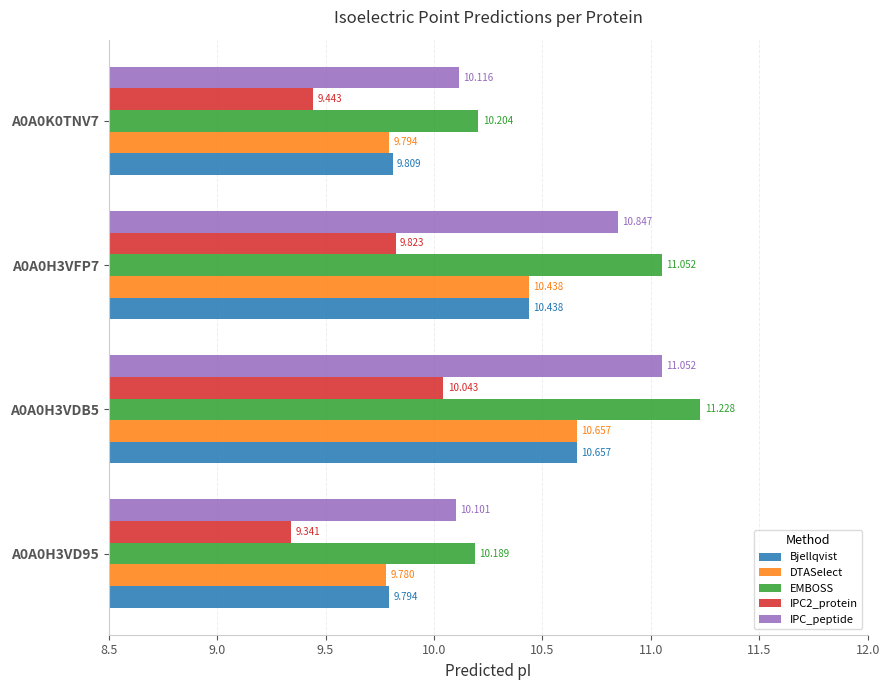

Which series has the widest spread of values?

EMBOSS